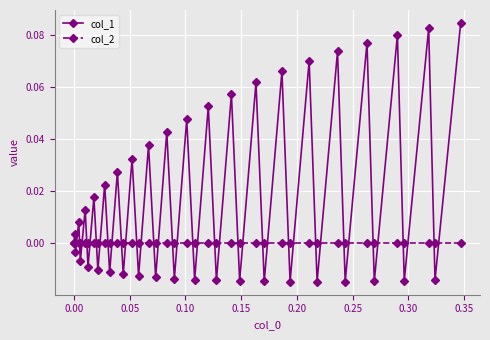

Does the chart have visible grid lines?

Yes